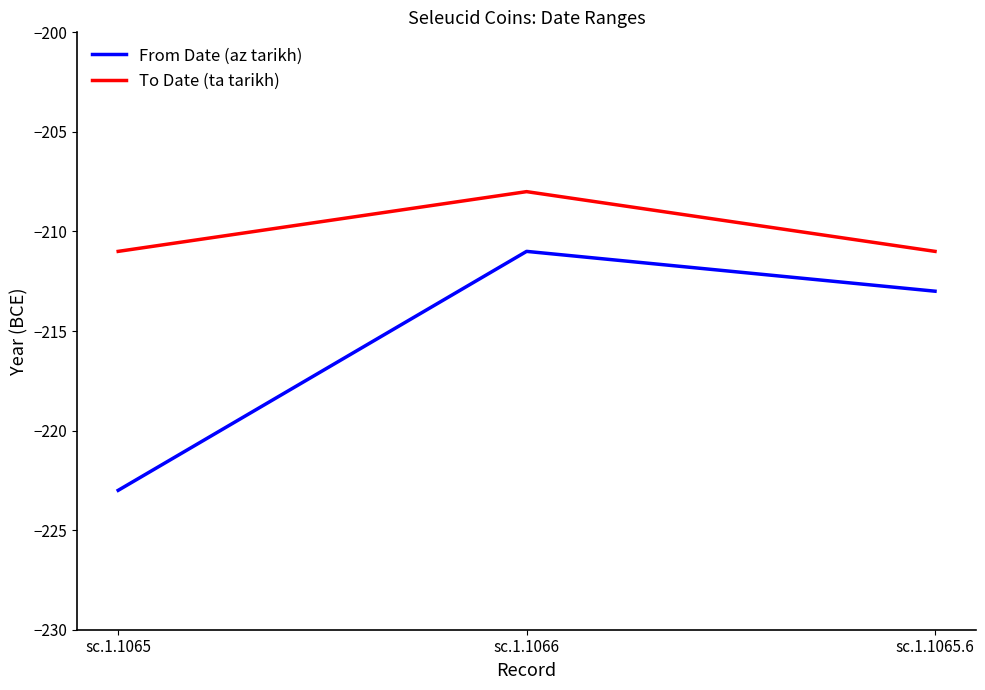

Reading left to right, what are all the values shown in this chart?

From Date (az tarikh): -223	-211	-213
To Date (ta tarikh): -211	-208	-211